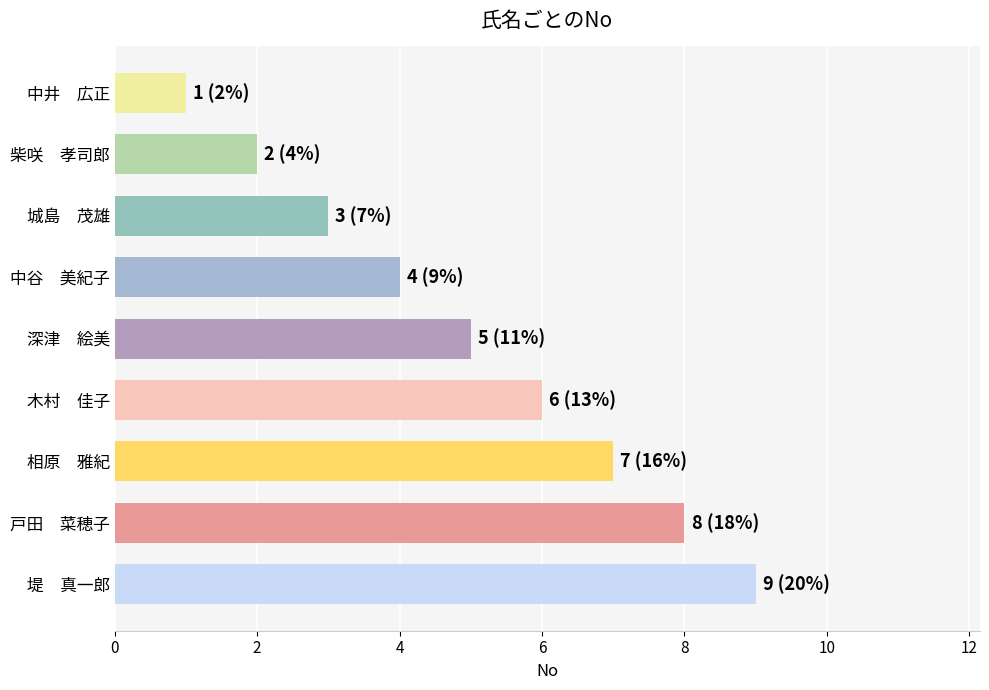

What is the sum of all values?

45